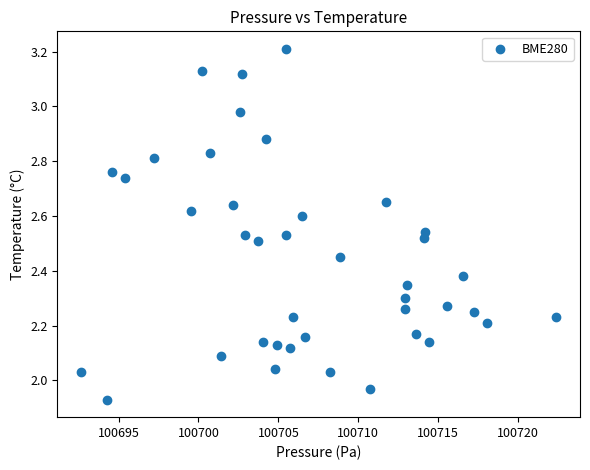

What is the range of X values (max minus min)?

29.7